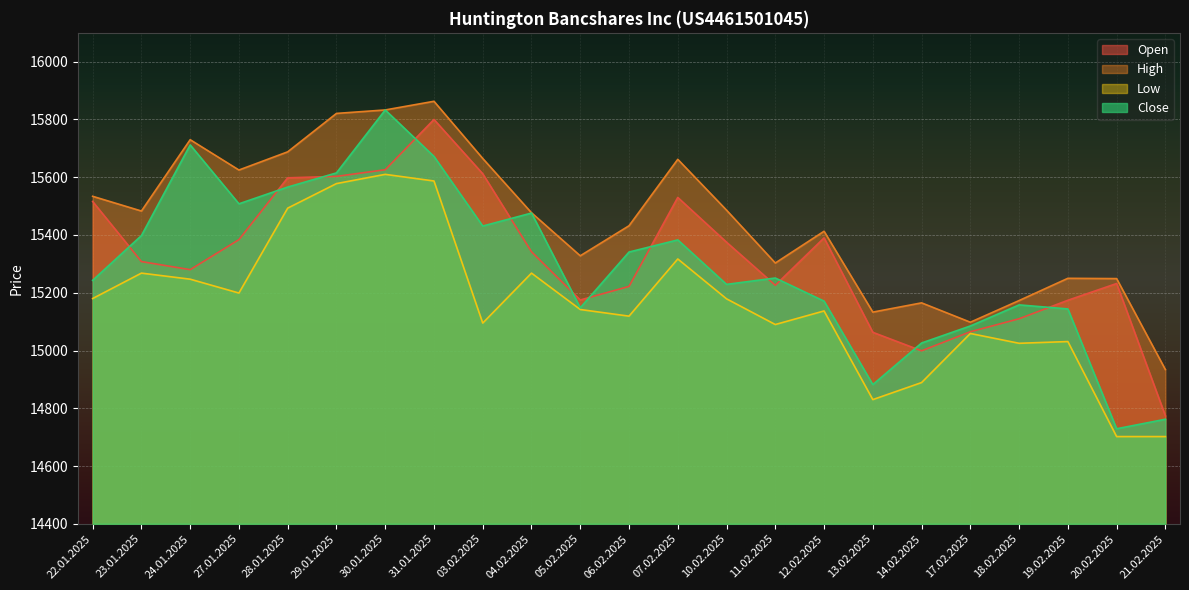

At which category does Close reach its first local valley?

27.01.2025